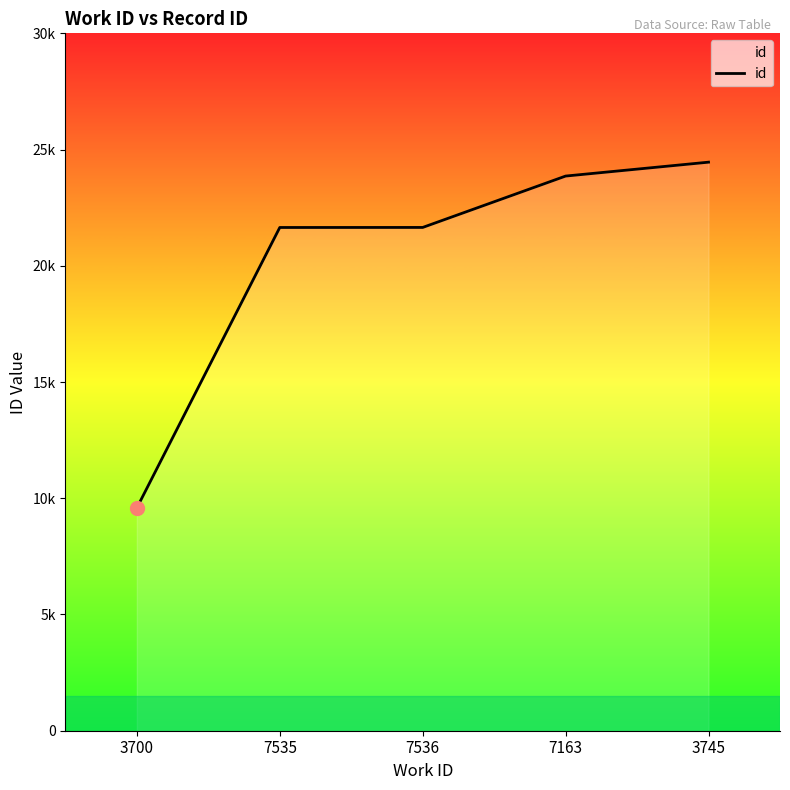

Where is the data nearest to the value 17021?

7535